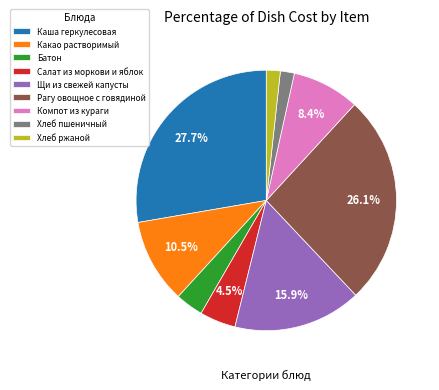

Is the sum of Хлеб пшеничный and Хлеб ржаной greater than half?

No